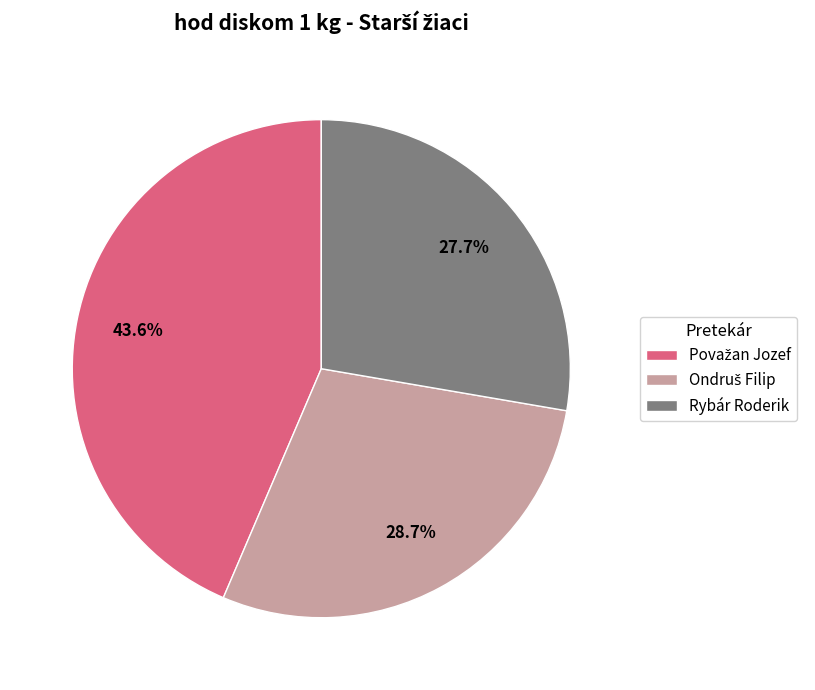

What is the smallest slice in the pie chart?

Rybár Roderik